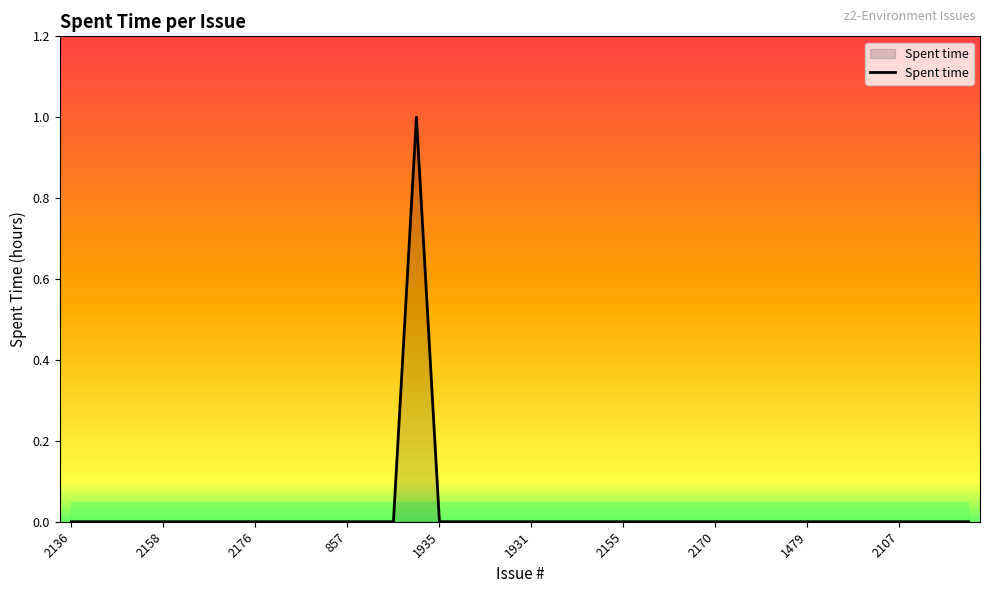

Does the chart have visible grid lines?

No